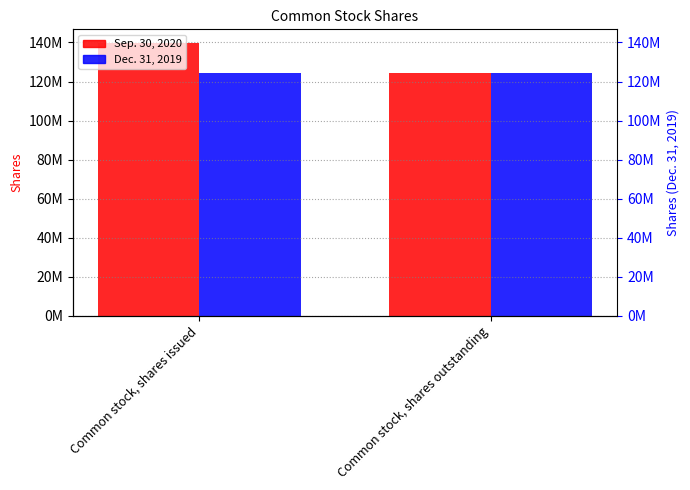

What is the maximum value shown in the chart?

139755839